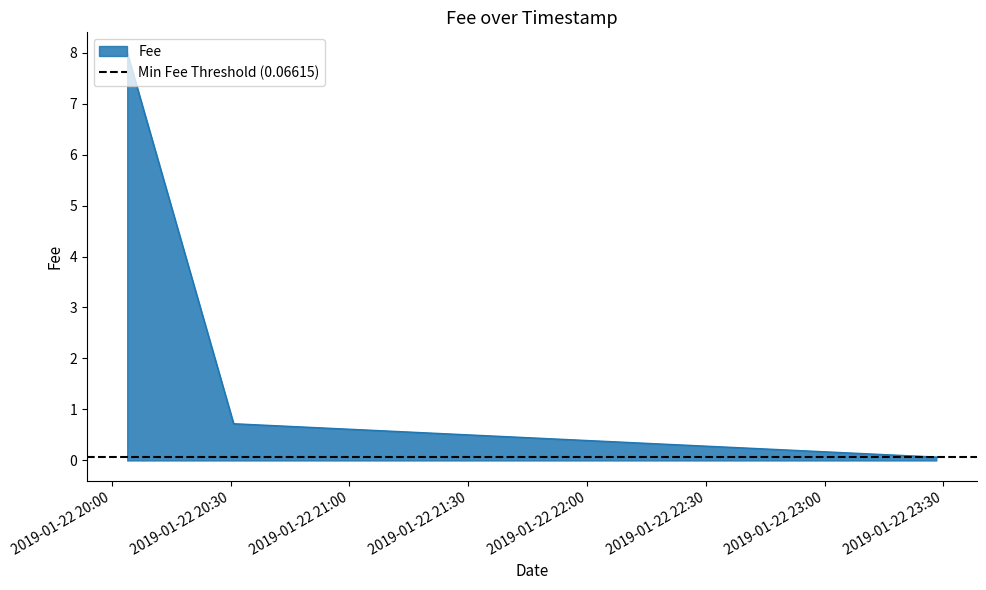

How many categories are shown in the chart?

3